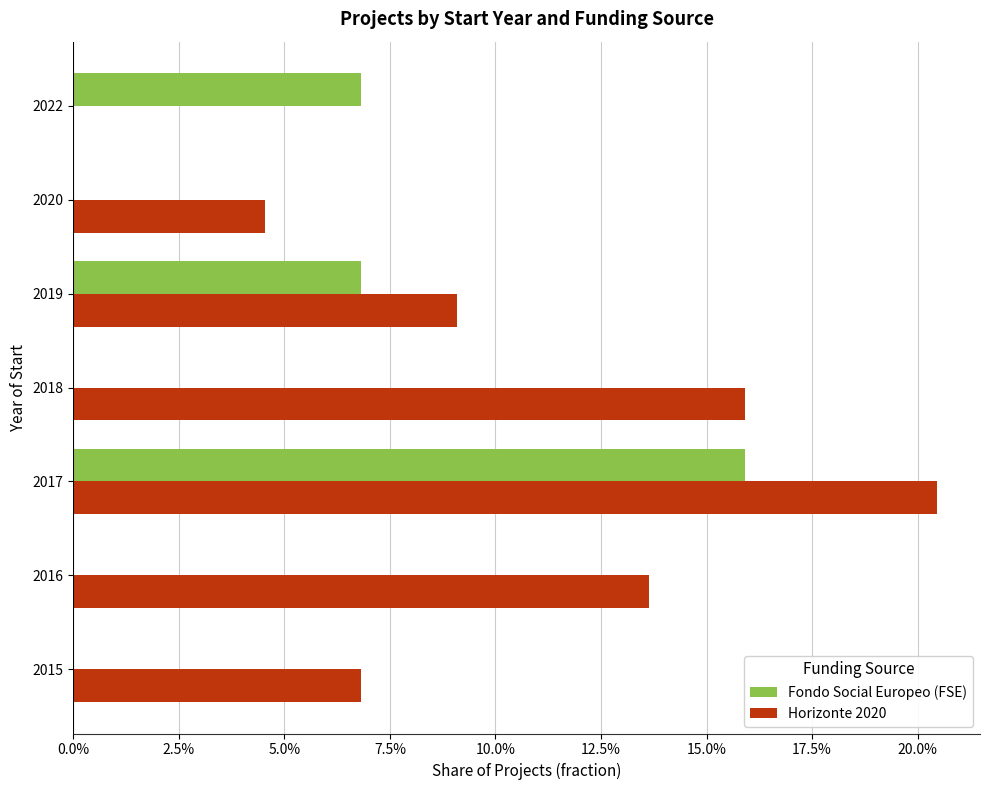

What are all the series names shown in the legend?

Fondo Social Europeo (FSE), Horizonte 2020